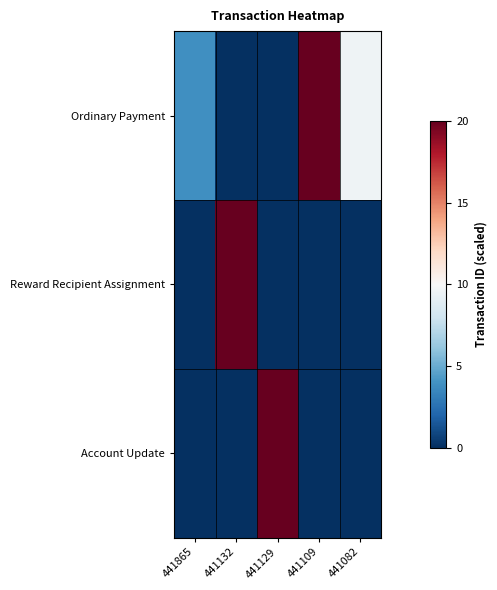

Which has a higher value, 441109 or 441865?

441109